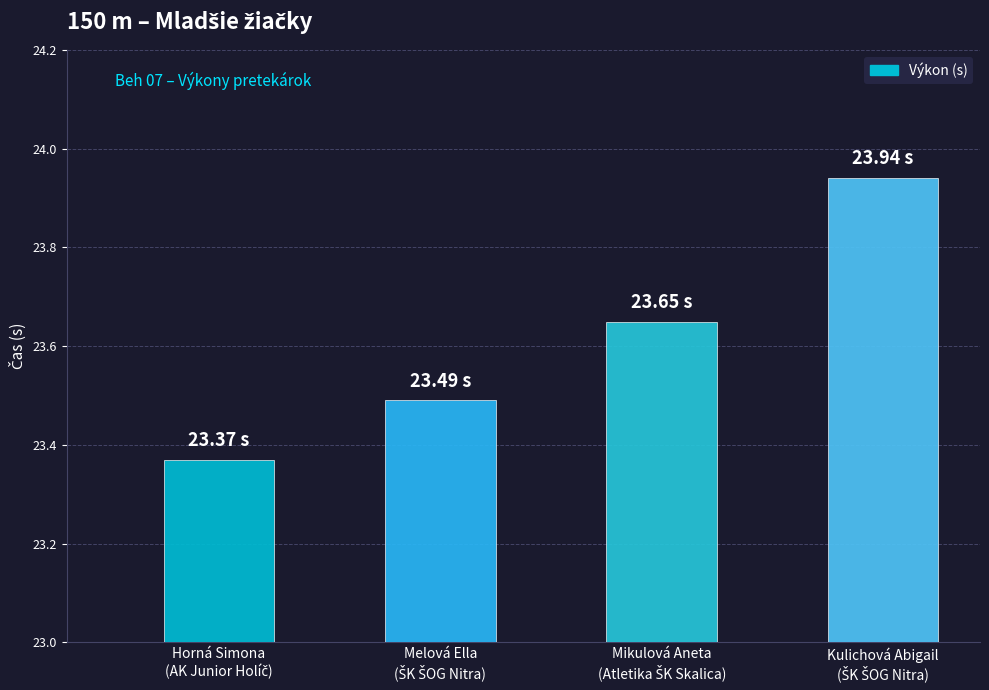

What is the value of the 1st bar from the left?

23.4